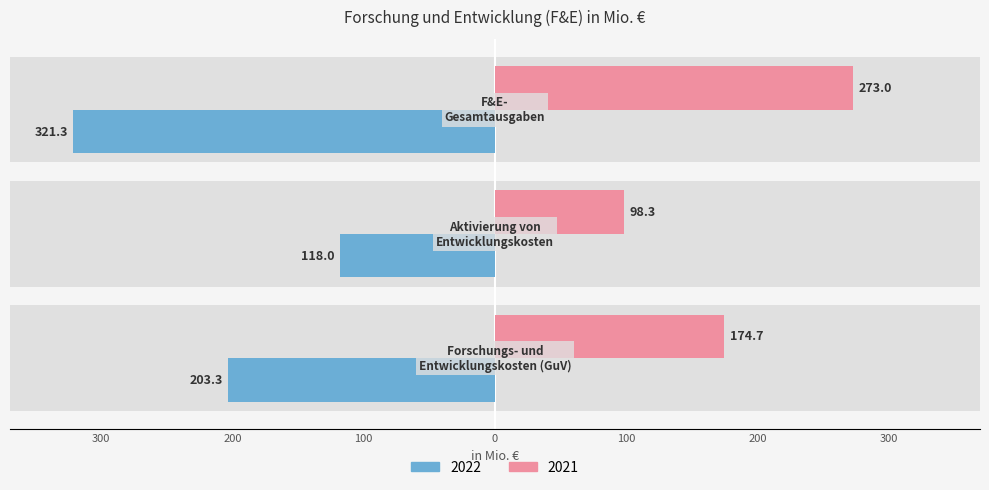

What position from the right is F&E-
Gesamtausgaben?

1